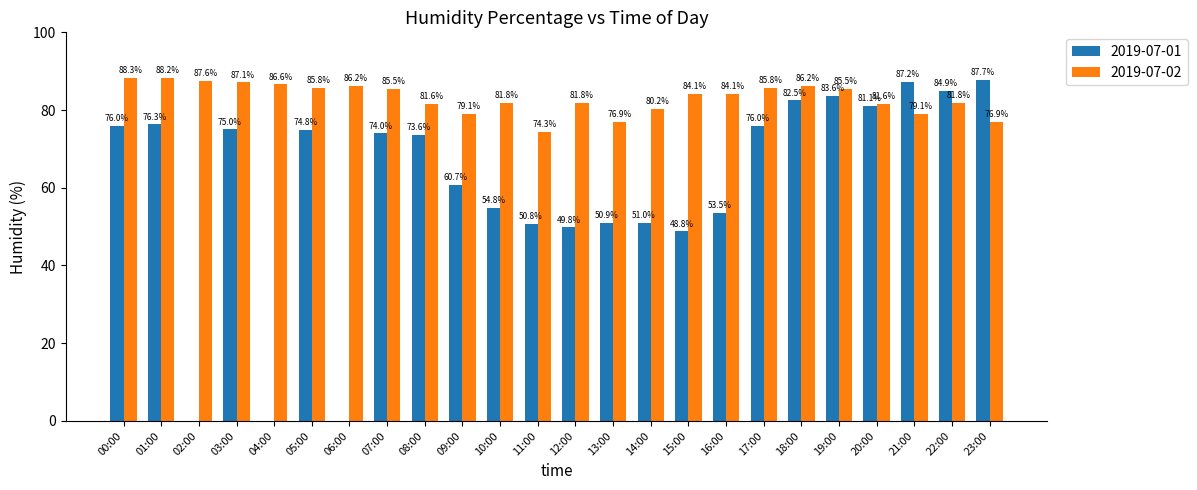

Where does the Max Humidity series first go above 84?

00:00